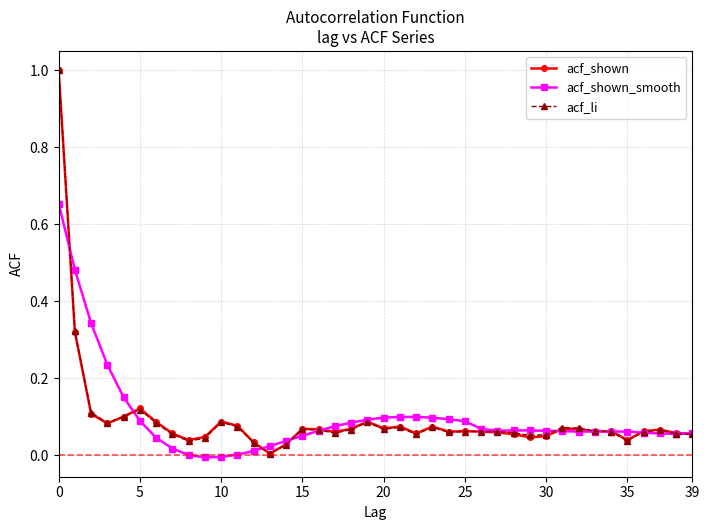

True or false: acf_shown has more than 0 interior local peaks.

True